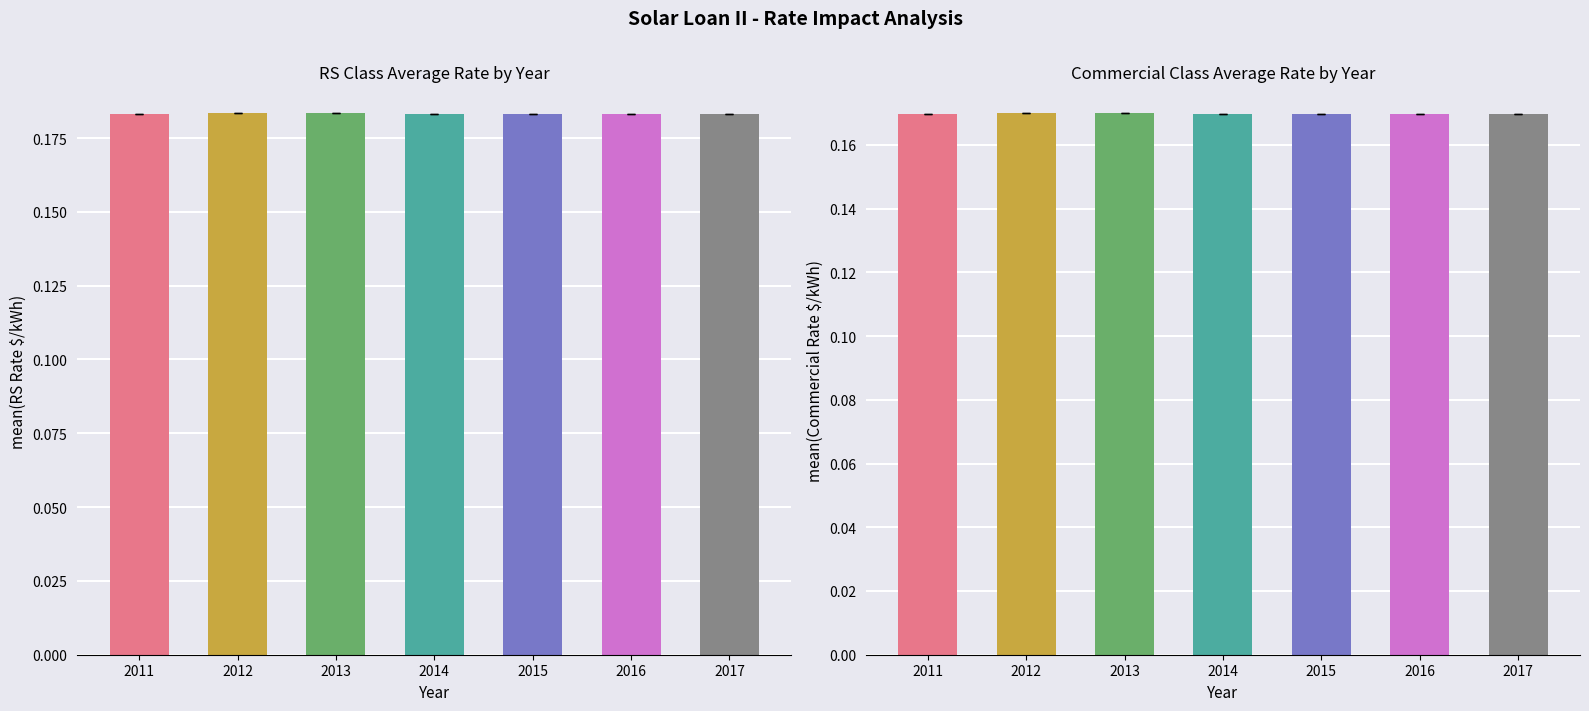

The Avg Commercial Rate series shows 0.2 at 2014. True or false?

True